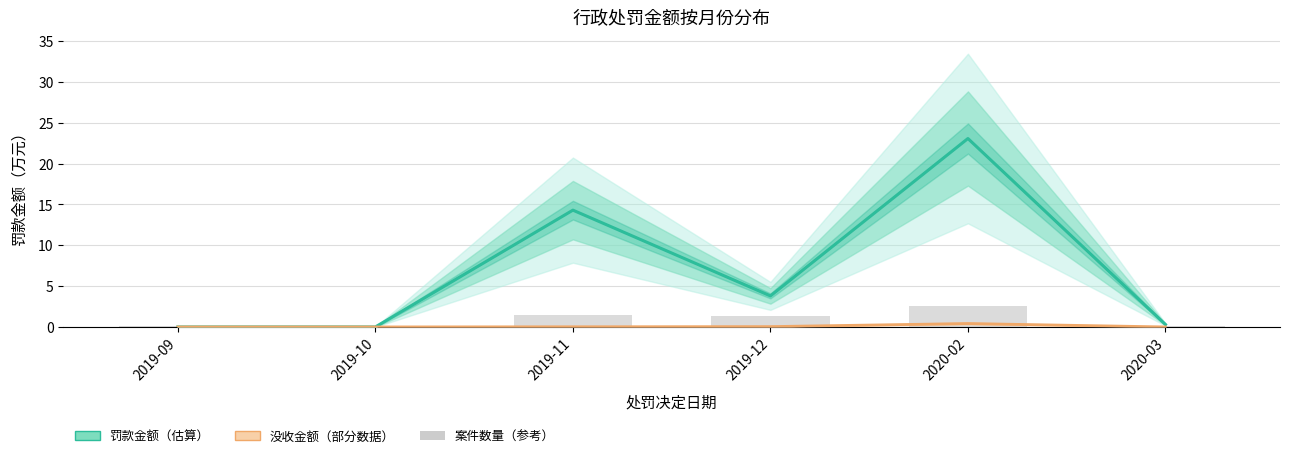

Is it true that 罚款金额（估算） equals 23.1 at 2020-02?

True